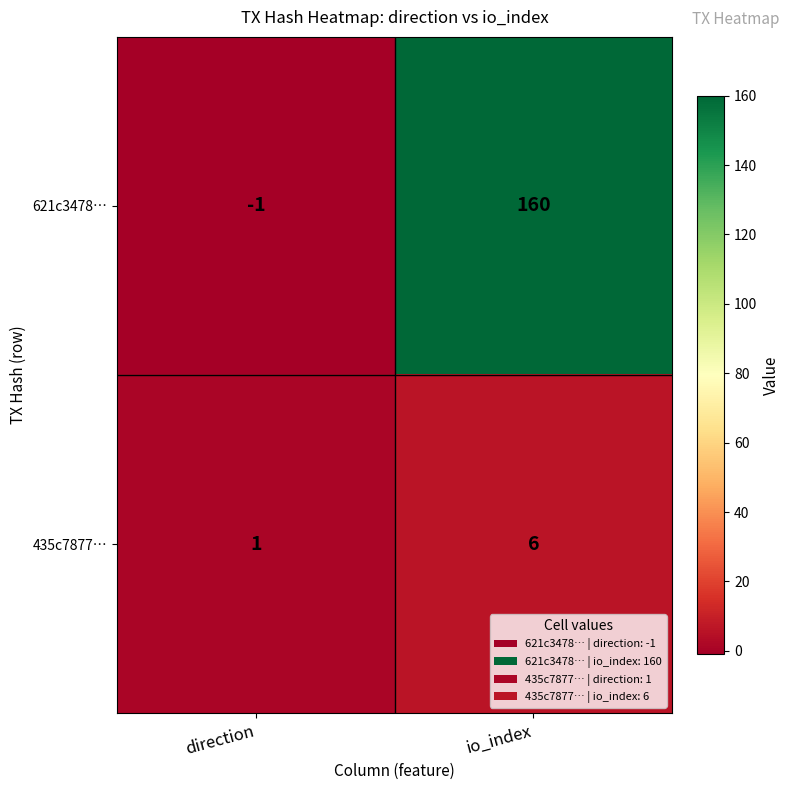

At which category is the sum across all series the highest?

io_index